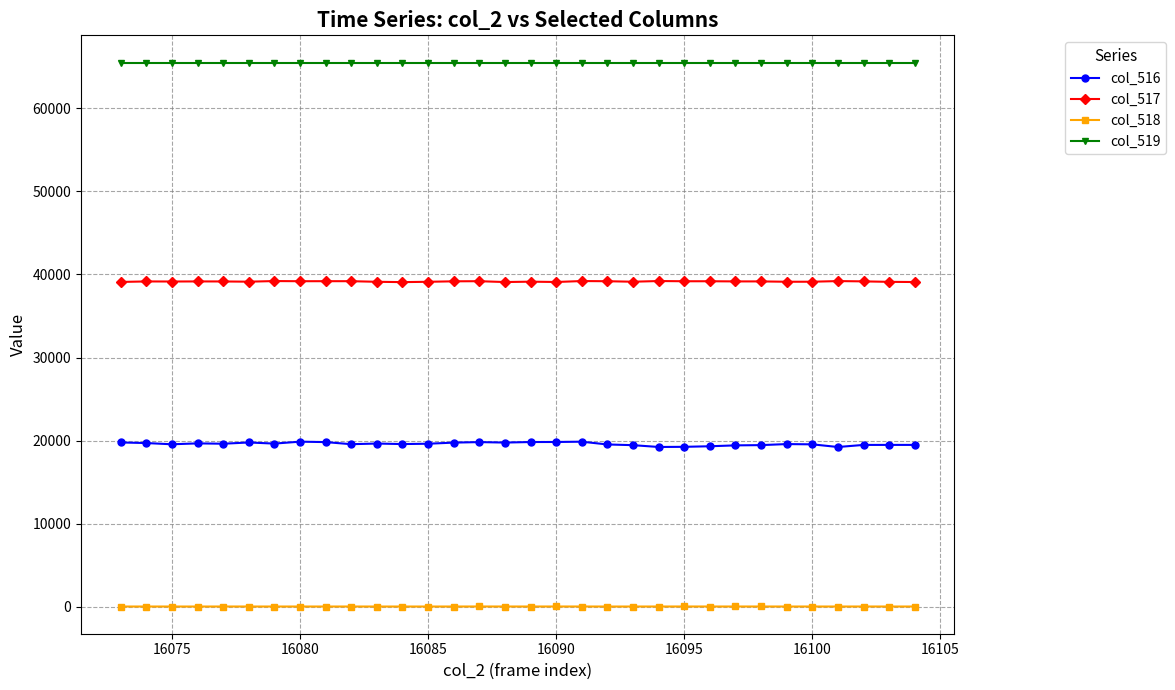

True or false: col_516 and col_519 cross at least once.

False